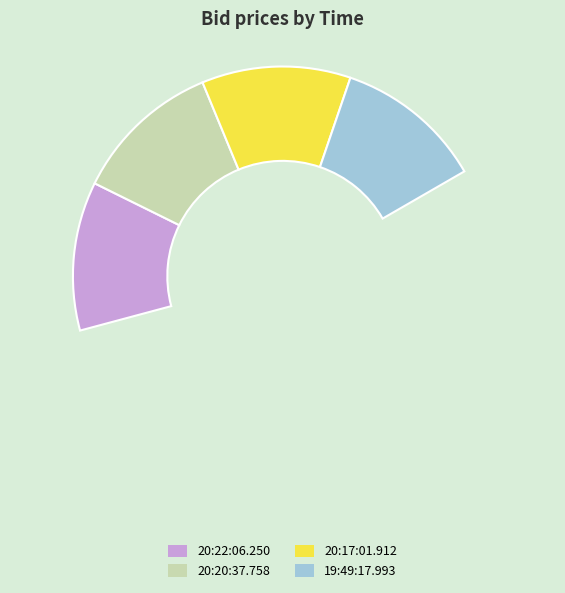

Rank the categories by value from highest to lowest.

20:22:06.250, 20:17:01.912, 20:20:37.758, 19:49:17.993